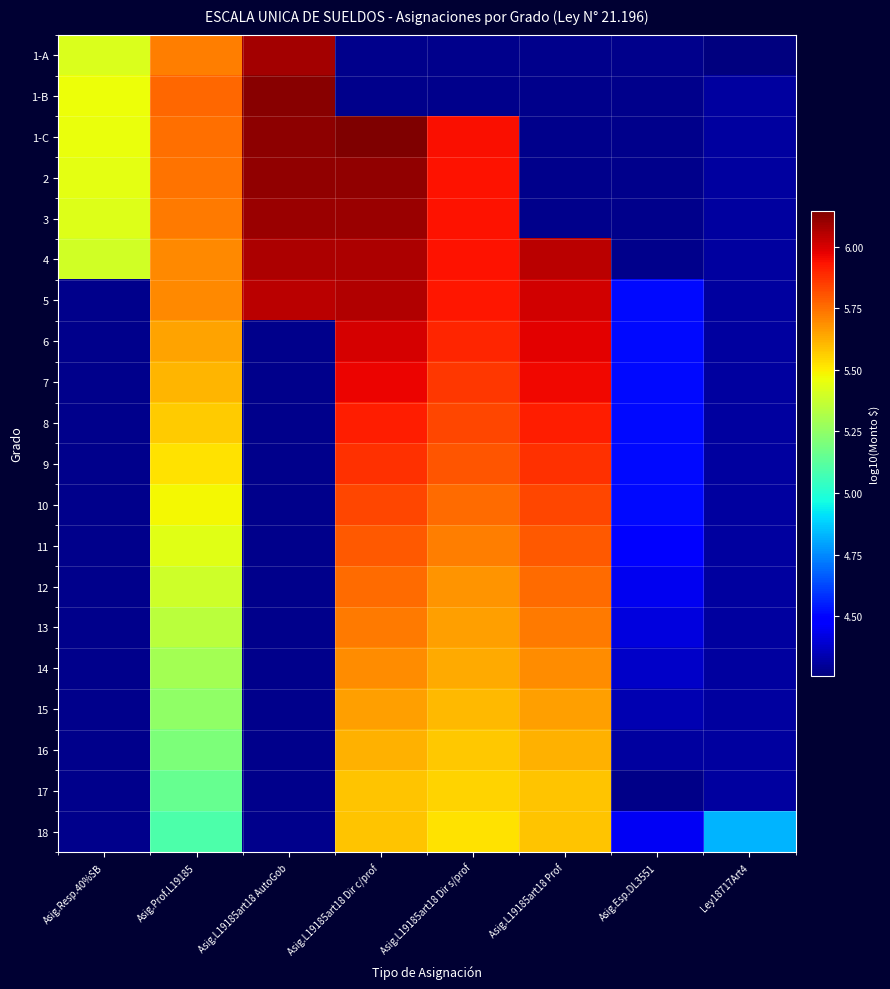

The 1-C series shows 6.1 at Asig.L19185art18 Dir c/prof. True or false?

True